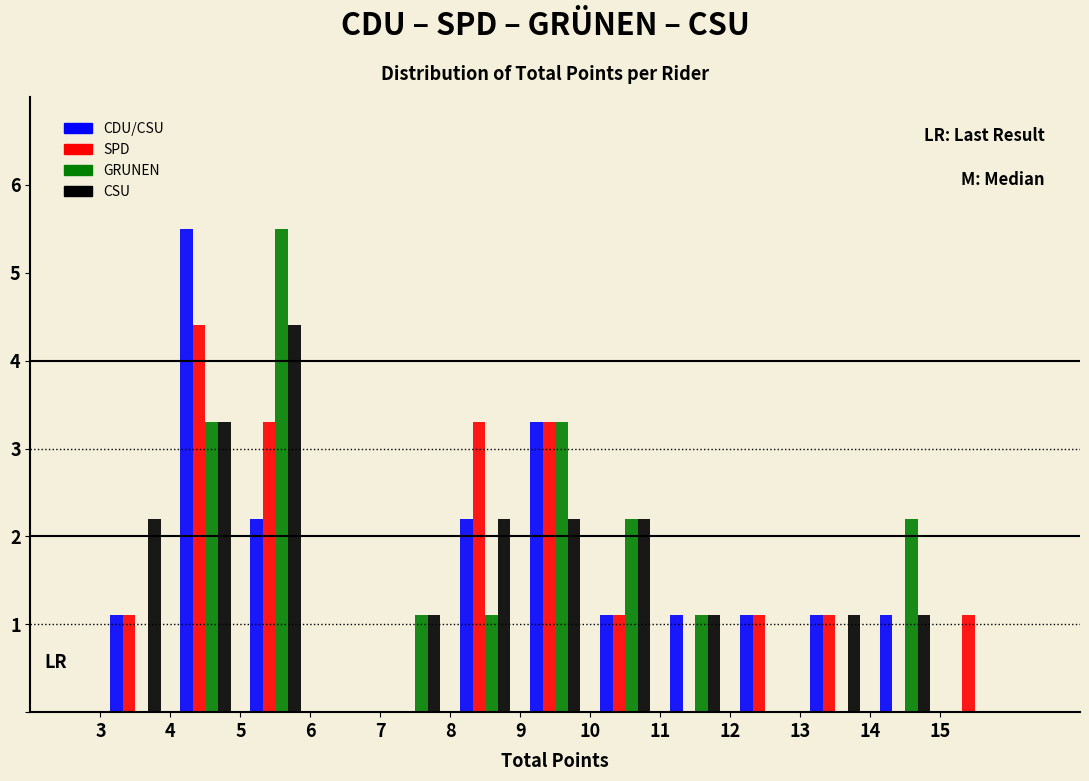

Reading left to right, list every range on the x-axis with the height of the bar of each series over it. The values are not printed on the chart, so give them approximately, as read against the axis.

3 to 4: CDU/CSU=1.1	SPD=1.1	GRUNEN=0	CSU=2.2
4 to 5: CDU/CSU=5.5	SPD=4.4	GRUNEN=3.3	CSU=3.3
5 to 6: CDU/CSU=2.2	SPD=3.3	GRUNEN=5.5	CSU=4.4
6 to 7: CDU/CSU=0	SPD=0	GRUNEN=0	CSU=0
7 to 8: CDU/CSU=0	SPD=0	GRUNEN=1.1	CSU=1.1
8 to 9: CDU/CSU=2.2	SPD=3.3	GRUNEN=1.1	CSU=2.2
9 to 10: CDU/CSU=3.3	SPD=3.3	GRUNEN=3.3	CSU=2.2
10 to 11: CDU/CSU=1.1	SPD=1.1	GRUNEN=2.2	CSU=2.2
11 to 12: CDU/CSU=1.1	SPD=0	GRUNEN=1.1	CSU=1.1
12 to 13: CDU/CSU=1.1	SPD=1.1	GRUNEN=0	CSU=0
13 to 14: CDU/CSU=1.1	SPD=1.1	GRUNEN=0	CSU=1.1
14 to 15: CDU/CSU=1.1	SPD=0	GRUNEN=2.2	CSU=1.1
15 to 16: CDU/CSU=0	SPD=1.1	GRUNEN=0	CSU=0